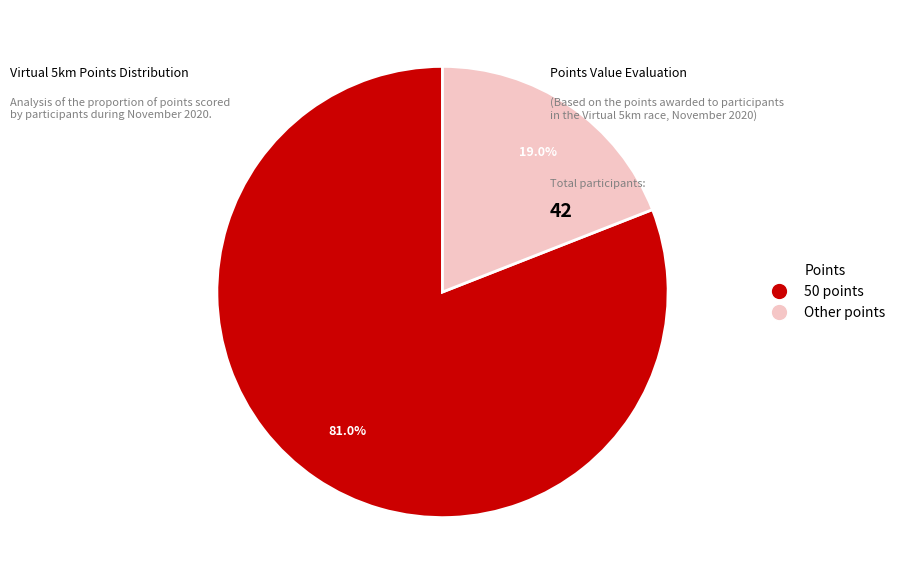

Does any single category account for the majority?

Yes